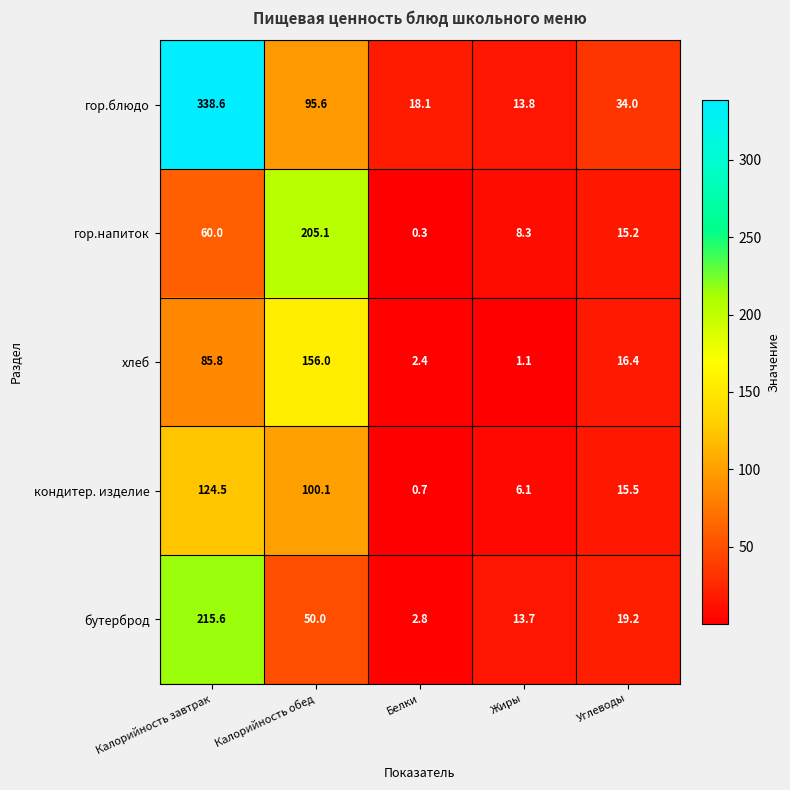

Which category has the highest value across all series?

Калорийность завтрак